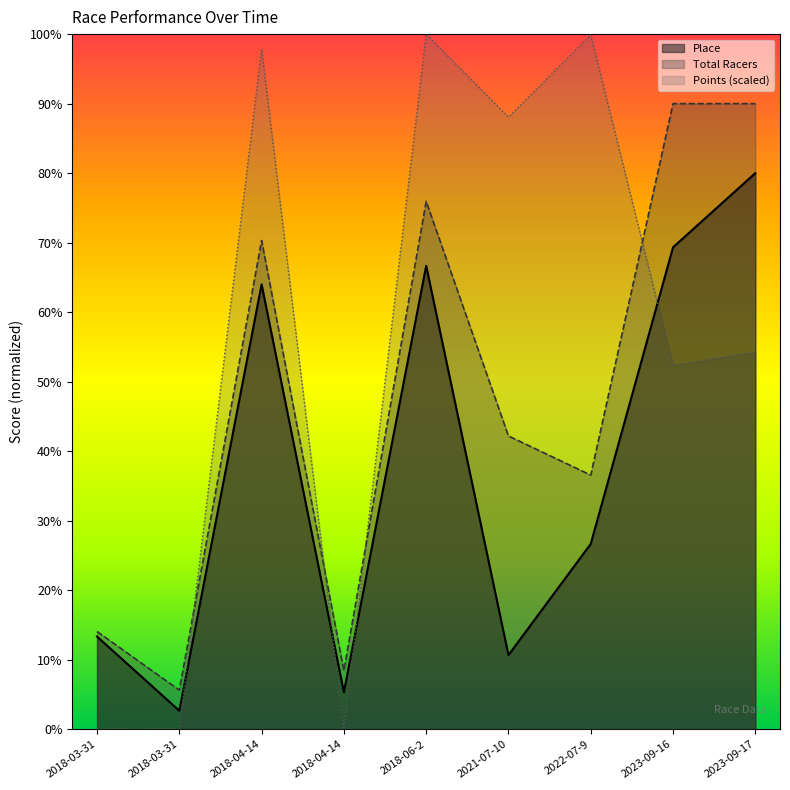

At which label is Place closest to 41?

2022-07-9